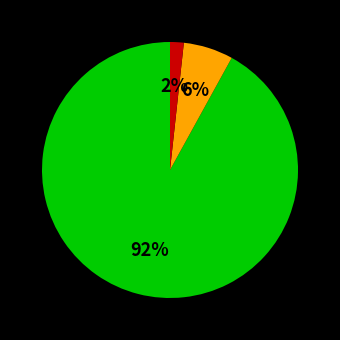

To the nearest percent, what is the difference between the largest and smallest slice percentages?

90%